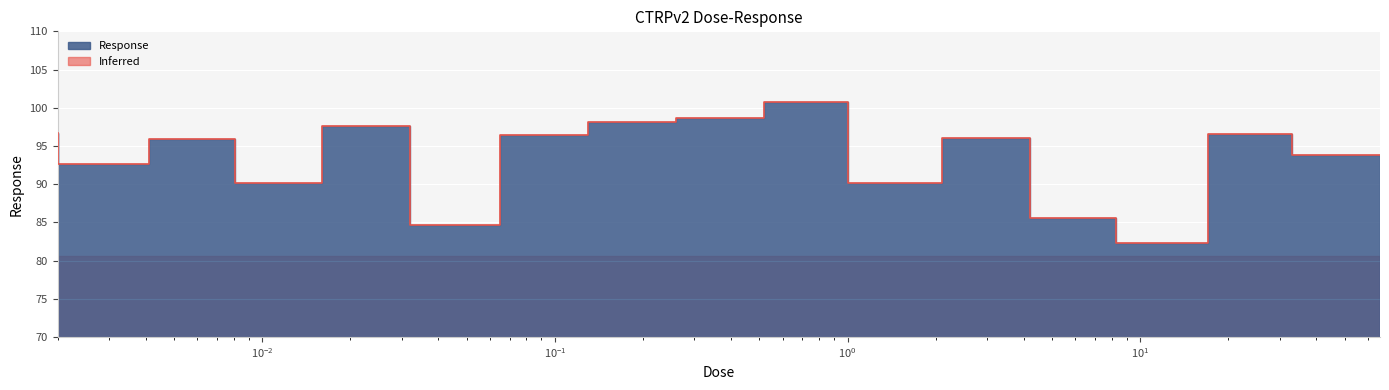

List the labels in order of value, smallest first.

17.0, 0.065, 8.3, 2.1, 0.016, 0.0041, 66.0, 0.0081, 4.2, 0.13, 33.0, 0.002, 0.032, 0.26, 0.52, 1.0